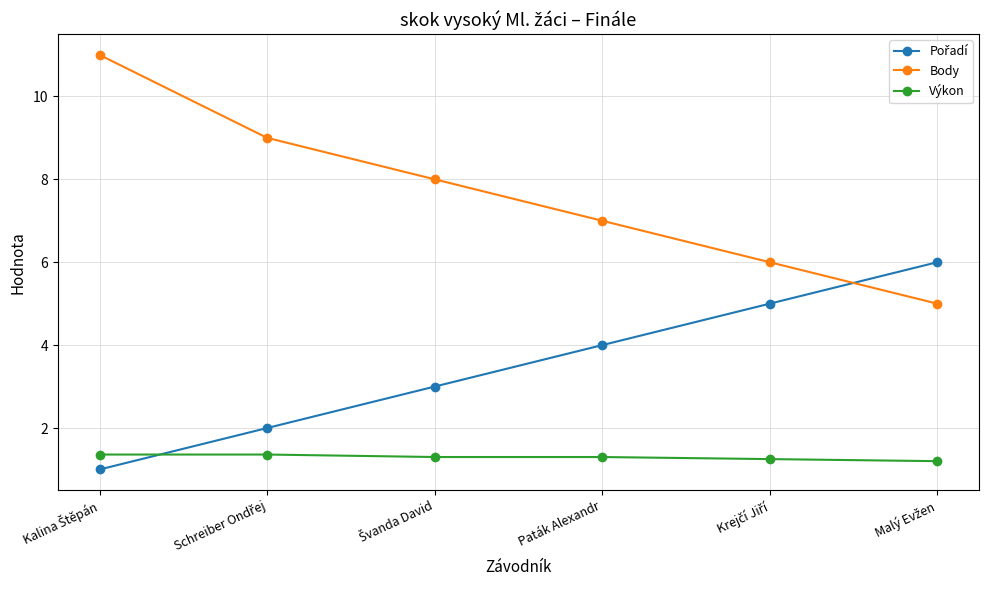

Which series has the largest total across all categories?

Body